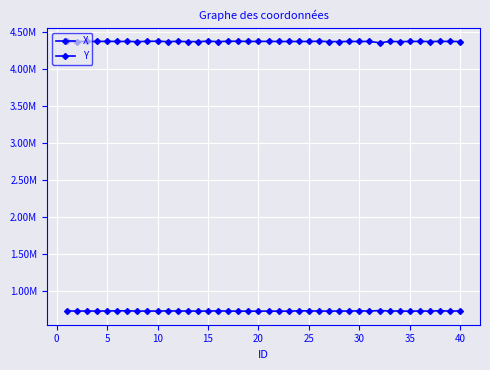

Rank the series by their average value, from highest to lowest.

Y, X